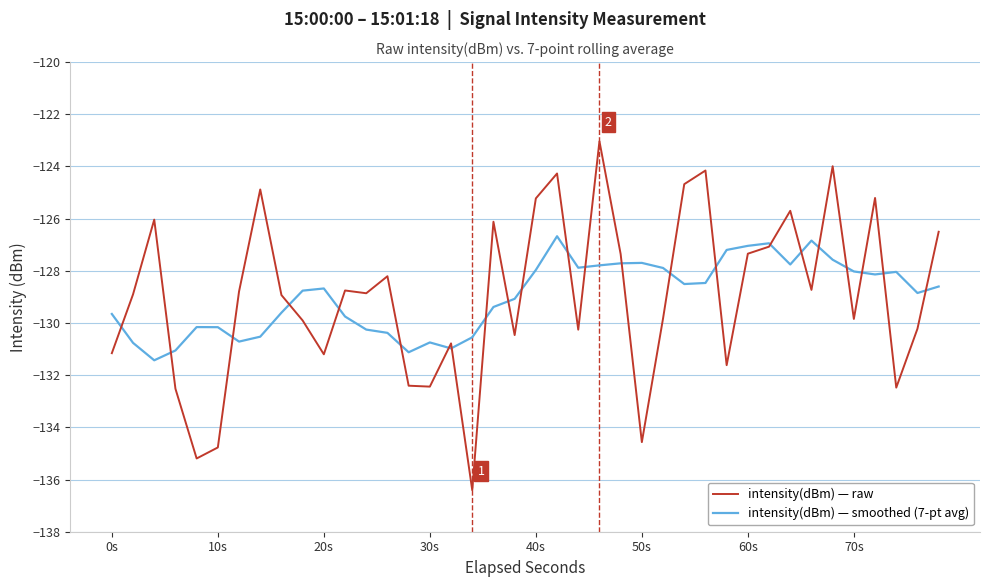

At how many categories does at least one series exceed -125?

6